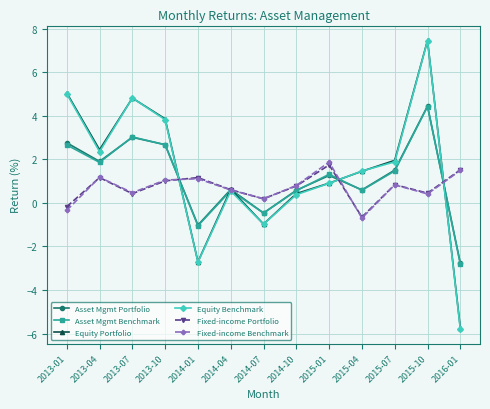

At which label does Asset Mgmt Portfolio first exceed 1?

2013-01